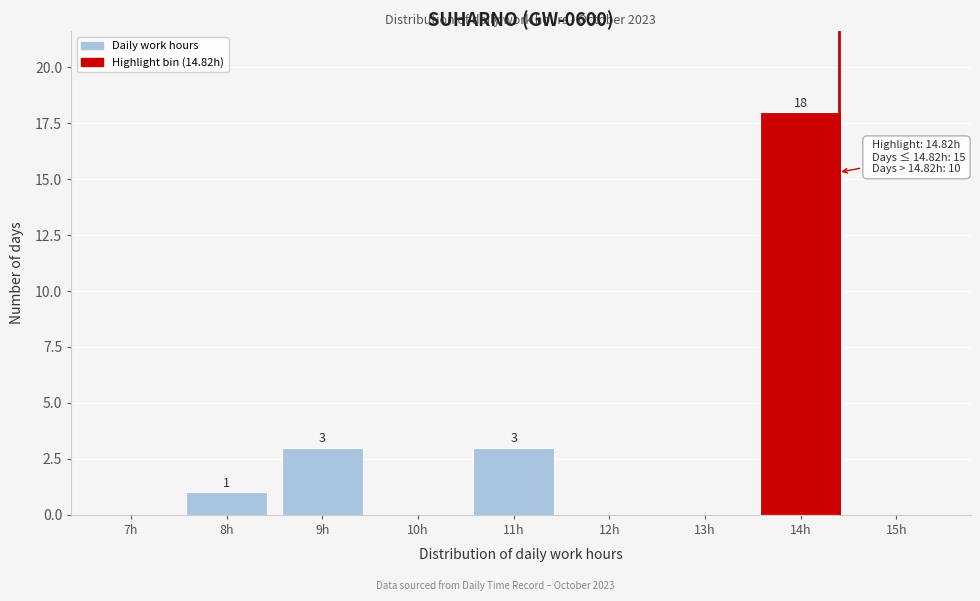

Reading left to right, transcribe all the data shown in this chart.

7h=0	8h=1	9h=3	10h=0	11h=3	12h=0	13h=0	14h=18	15h=0